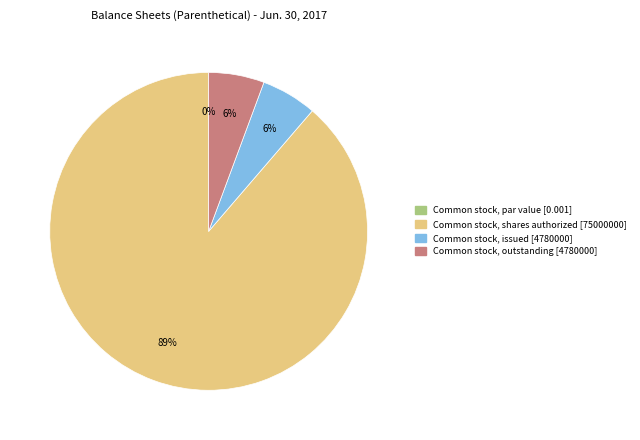

To the nearest percent, what is the difference between the Common stock, issued and Common stock, shares authorized slice percentages?

83%